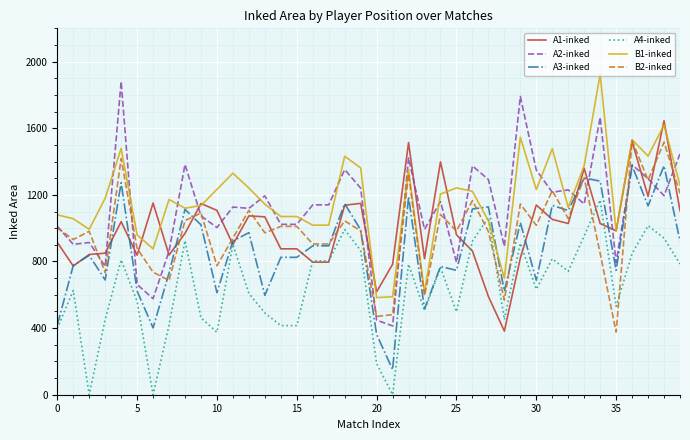

What is the greatest value displayed?

1925